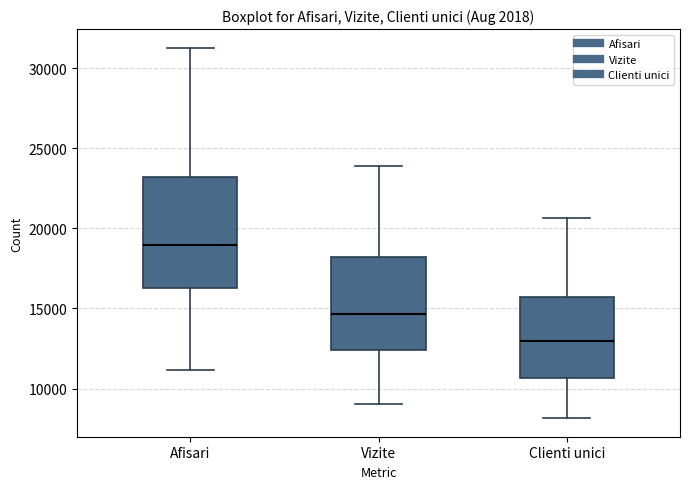

Which box has the highest median line?

Afisari